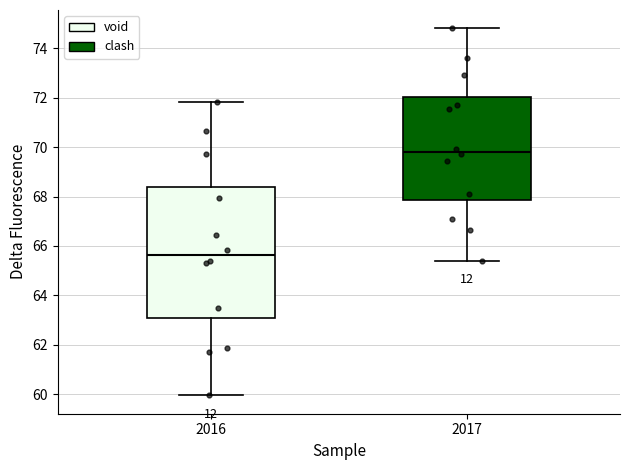

Where is the lower edge of the box at x = 2017 on the y-axis? The values are not printed on the chart, so give them approximately, as read against the axis.

67.8